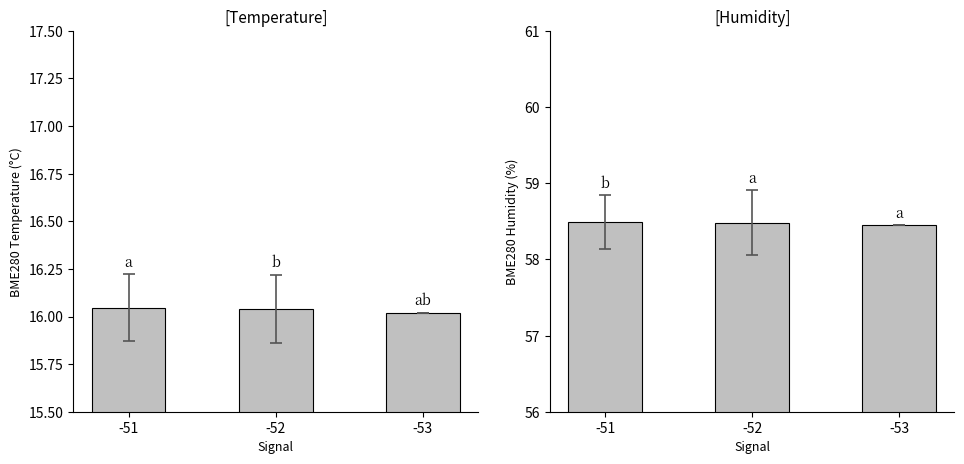

Which series has the largest range (max minus min)?

BME280_humidity